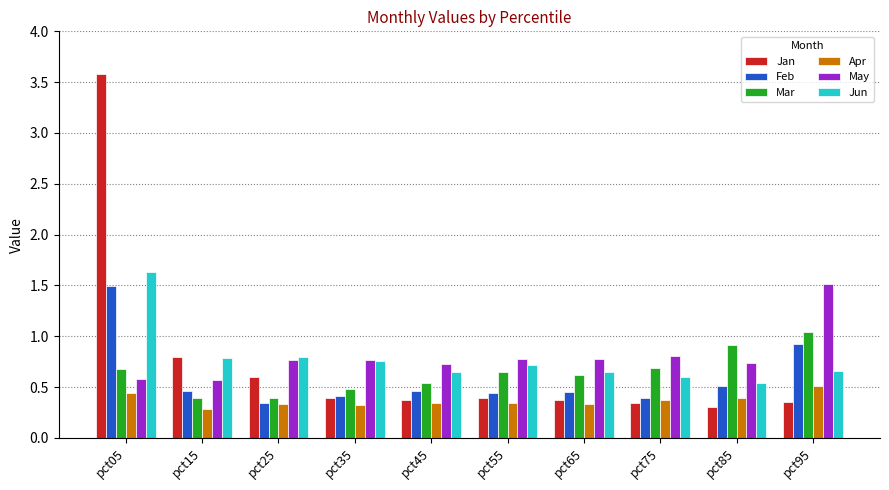

How many data points does each series have?

10